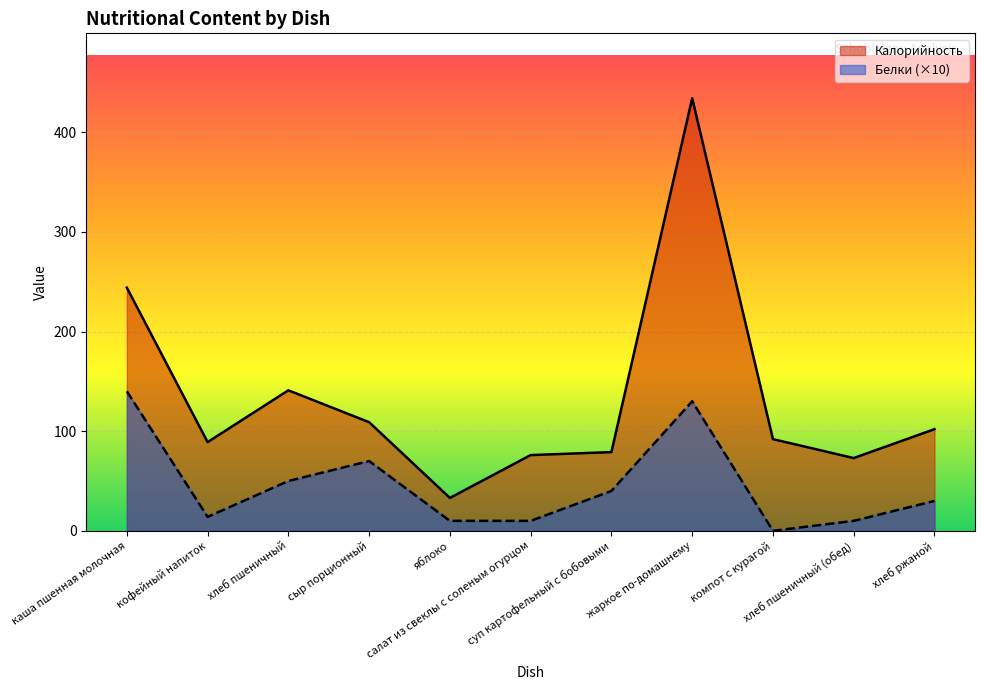

What is the difference between the highest and lowest values at кофейный напиток?

75.0